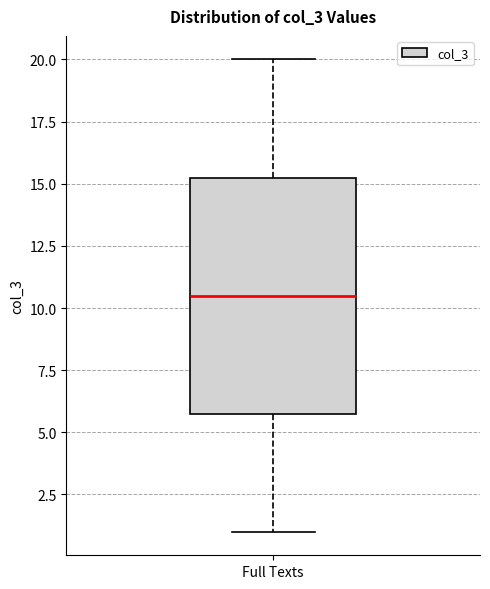

Transcribe this box plot: give where the median line is, the range the box spans, and where the two whiskers end, as read against the y-axis. The values are not printed on the chart, so give them approximately, as read against the axis.

median 10.5, box 6.0 to 15.5, whiskers 1.0 to 20.0